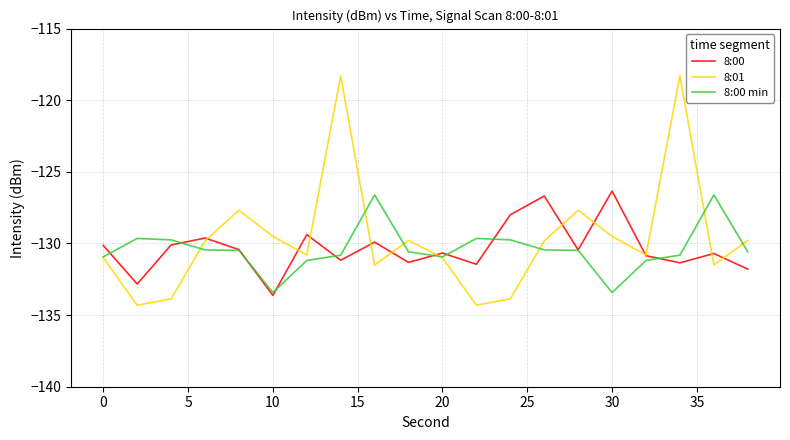

What is the minimum value for 8:00 min?

-133.4